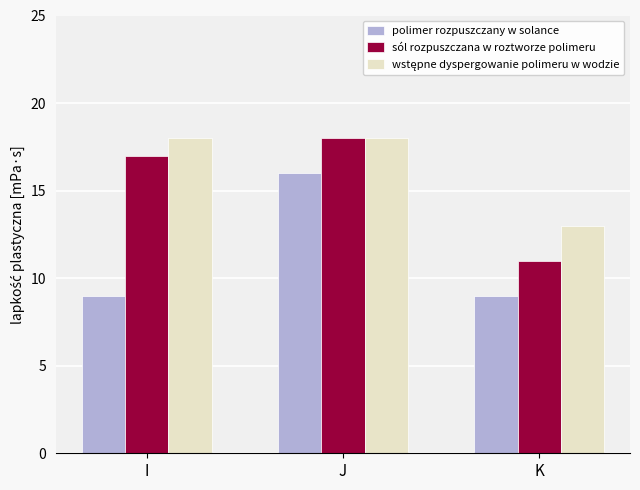

What is the difference between the sól rozpuszczana w roztworze polimeru values at K and J?

7